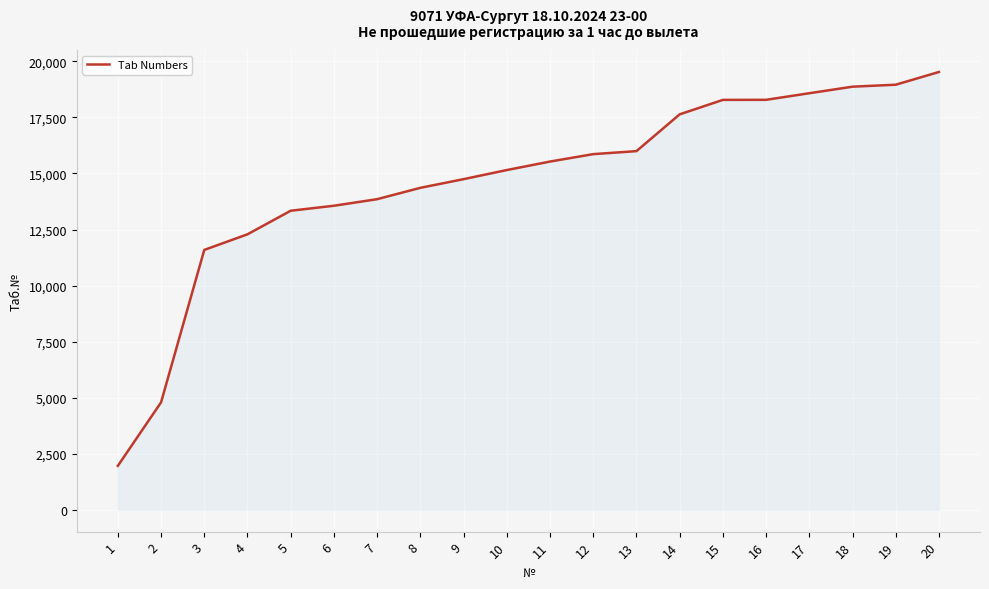

Approximately how many times larger is the value at 13 compared to 18?

0.8